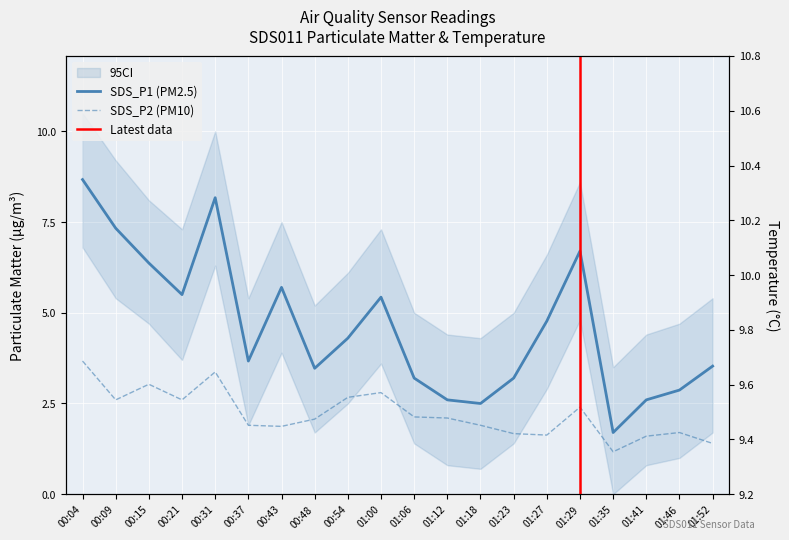

Count the number of data series in this chart.

3